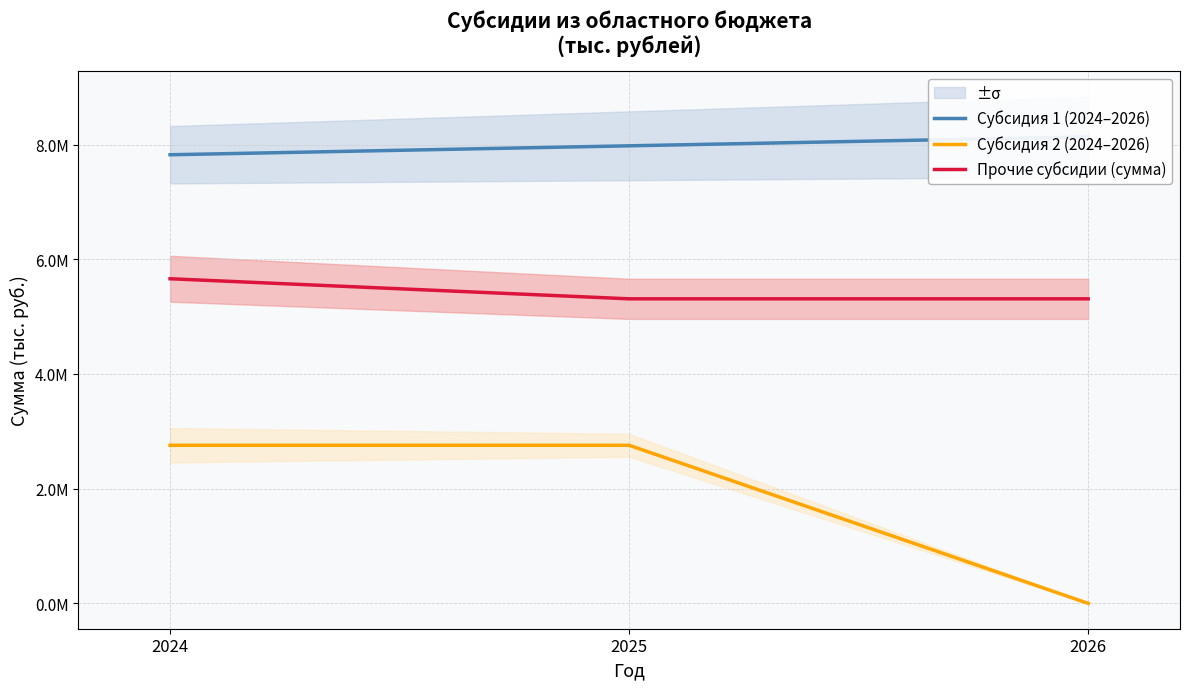

What is the value of the Субсидия 2 (2024–2026) point at the 2nd from the left?

2757000